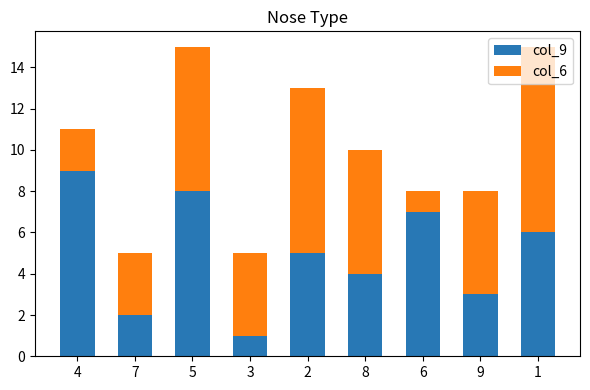

The value of col_9 at 4 is 14. True or false?

False